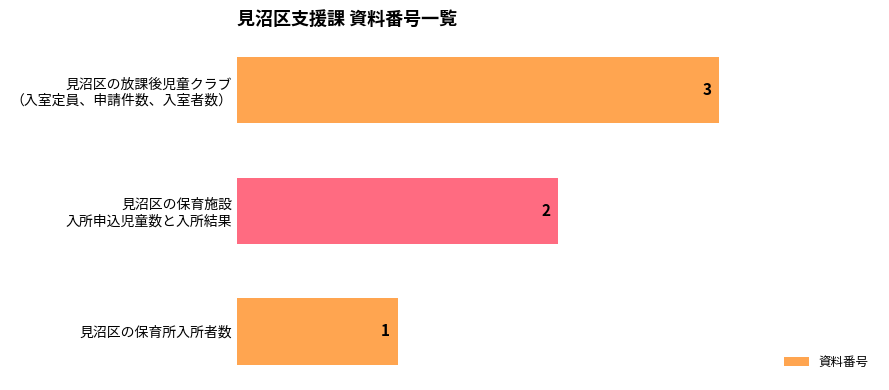

List the labels in order of value, smallest first.

見沼区の保育所入所者数, 見沼区の保育施設
入所申込児童数と入所結果, 見沼区の放課後児童クラブ
（入室定員、申請件数、入室者数）